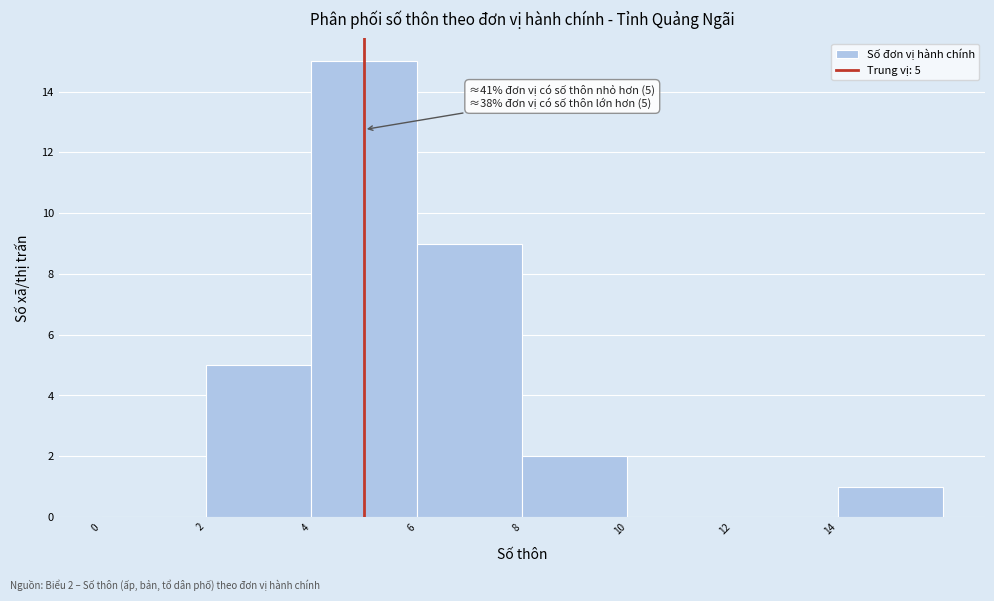

Which range on the x-axis has the tallest bar?

4 to 6